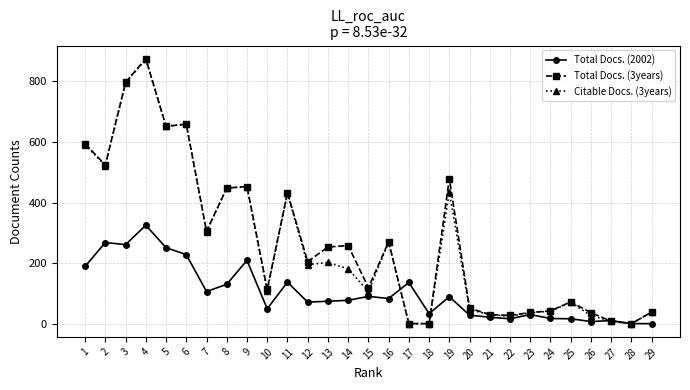

True or false: Total Docs. (2002) and Total Docs. (3years) cross at least once.

True